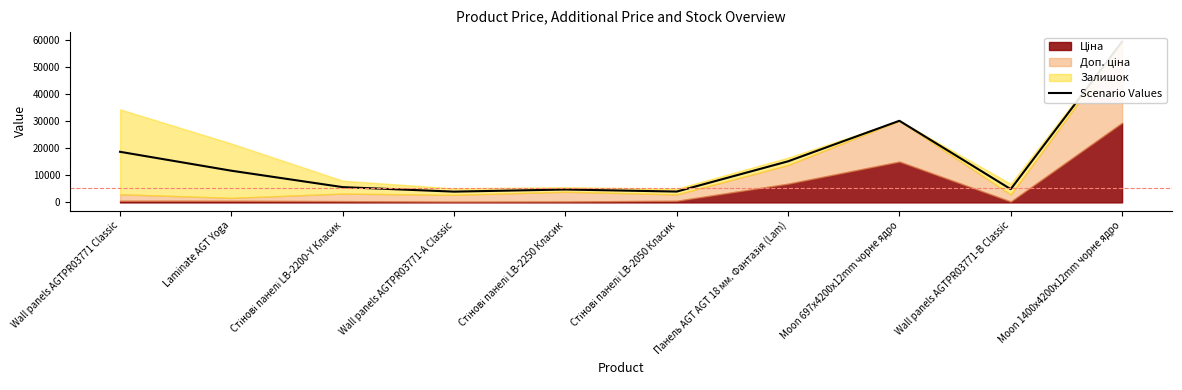

What is the label of the 7th point from the left?

Панель AGT AGT 18 мм. Фантазія (Lam)